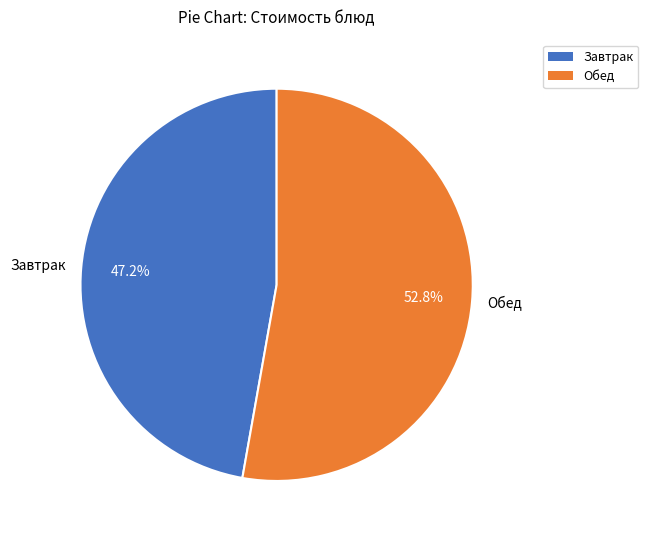

Which slice is the largest?

Обед